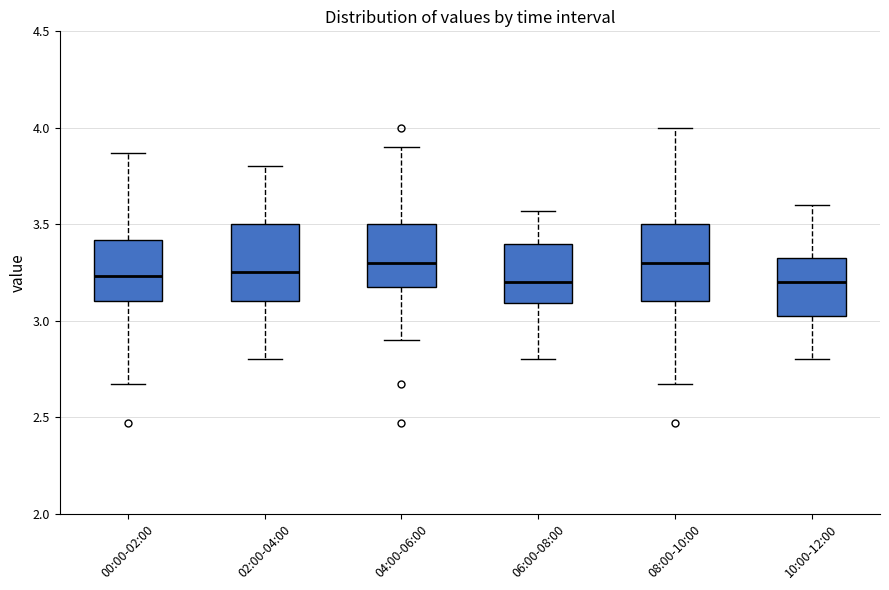

Where does the upper whisker of the box for 04:00-06:00 end on the y-axis? The values are not printed on the chart, so give them approximately, as read against the axis.

3.90